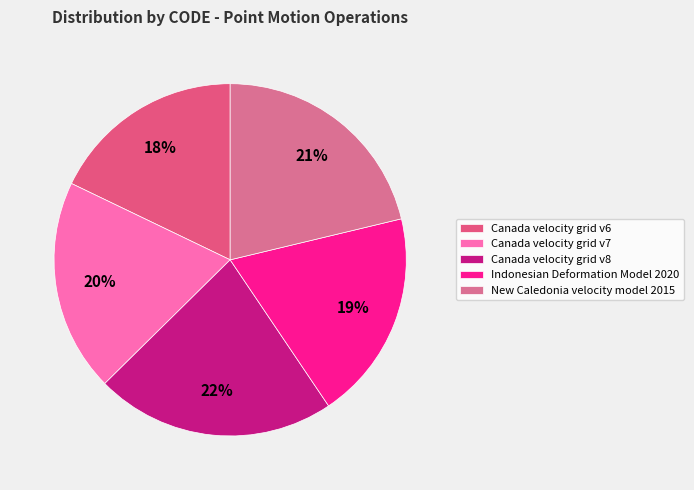

Combined, what portion of the pie is Canada velocity grid v8 and Indonesian Deformation Model 2020?

41.4%